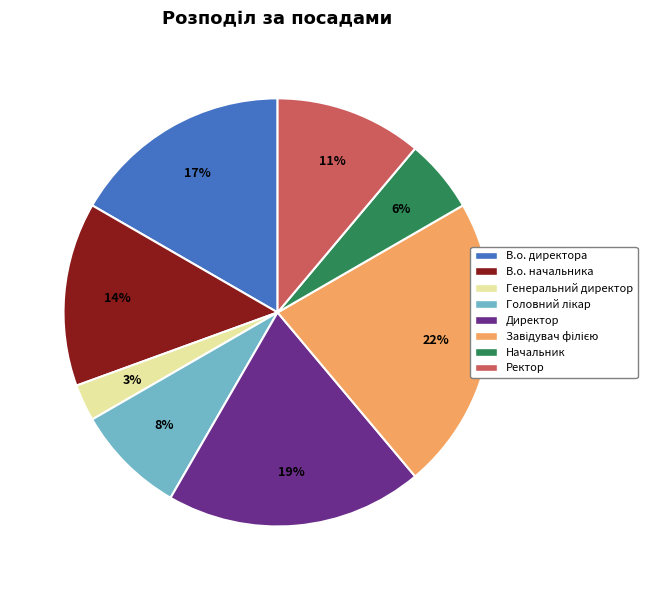

Between В.о. начальника and Генеральний директор, which is larger?

В.о. начальника